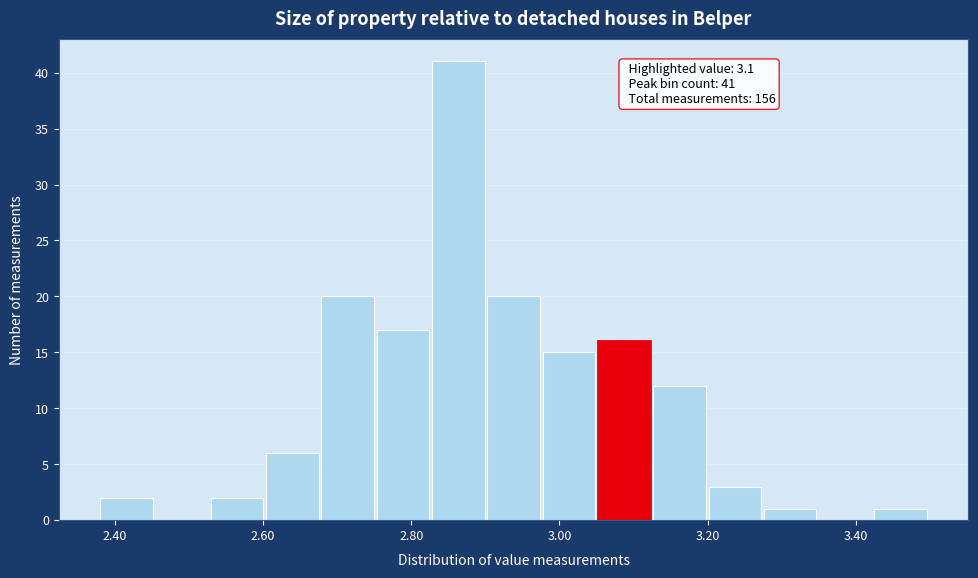

Around what value on the x-axis is the tallest bar? Give the approximate position of its centre, as read against the axis.

2.86